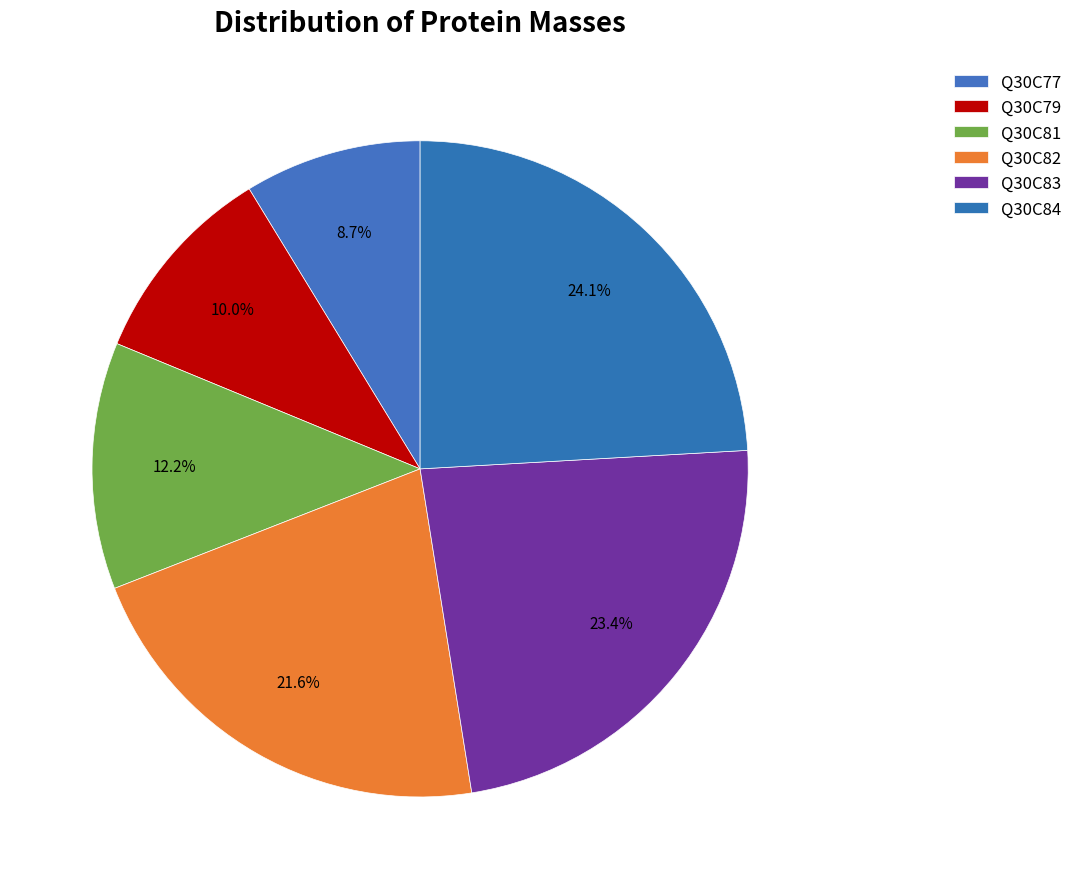

Which category has the smallest portion of the pie?

Q30C77